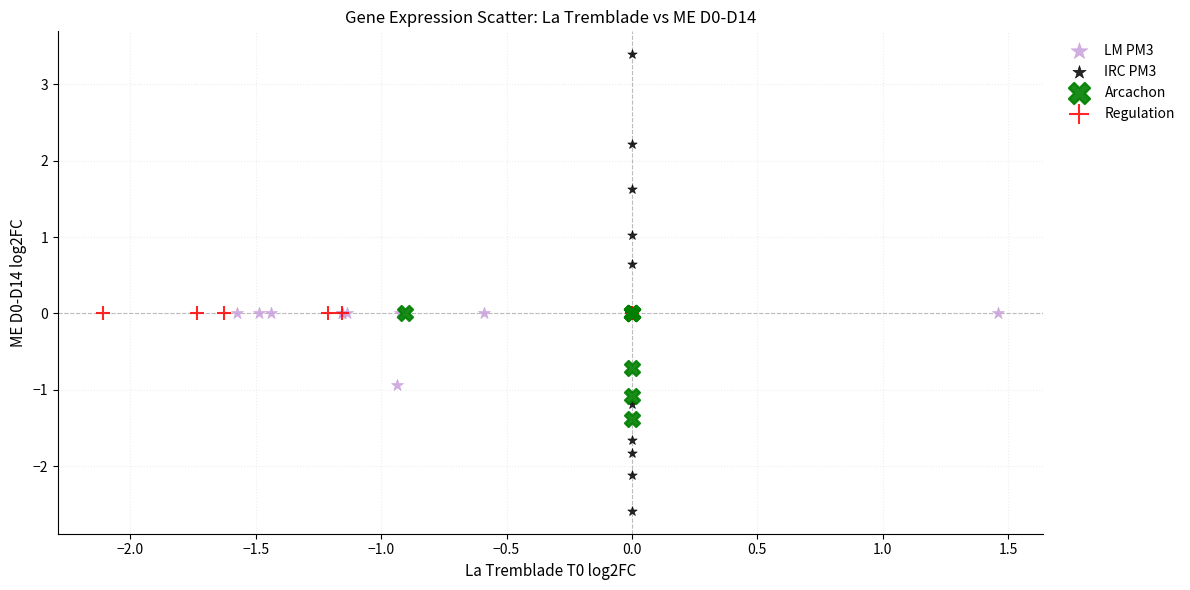

Which series contains the highest Y value?

IRC PM3